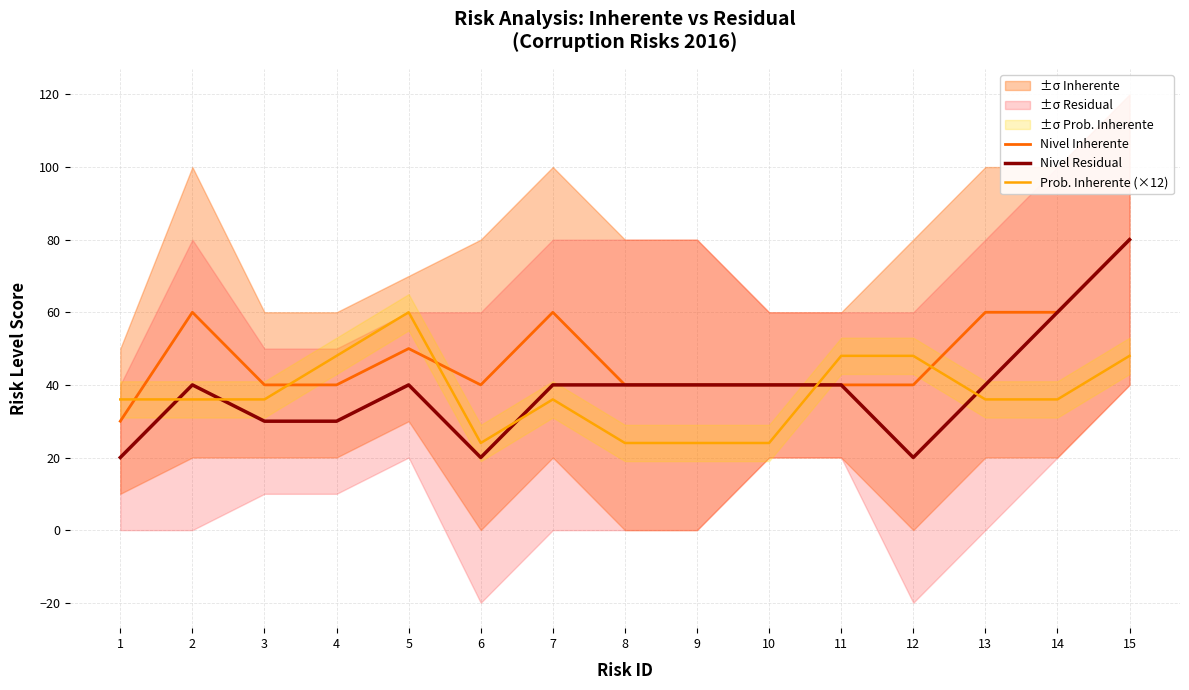

Reading right to left, extract all data points from this chart.

Nivel Inherente: 15=80	14=60	13=60	12=40	11=40	10=40	9=40	8=40	7=60	6=40	5=50	4=40	3=40	2=60	1=30
Nivel Residual: 15=80	14=60	13=40	12=20	11=40	10=40	9=40	8=40	7=40	6=20	5=40	4=30	3=30	2=40	1=20
Prob. Inherente (×12): 15=48	14=36	13=36	12=48	11=48	10=24	9=24	8=24	7=36	6=24	5=60	4=48	3=36	2=36	1=36